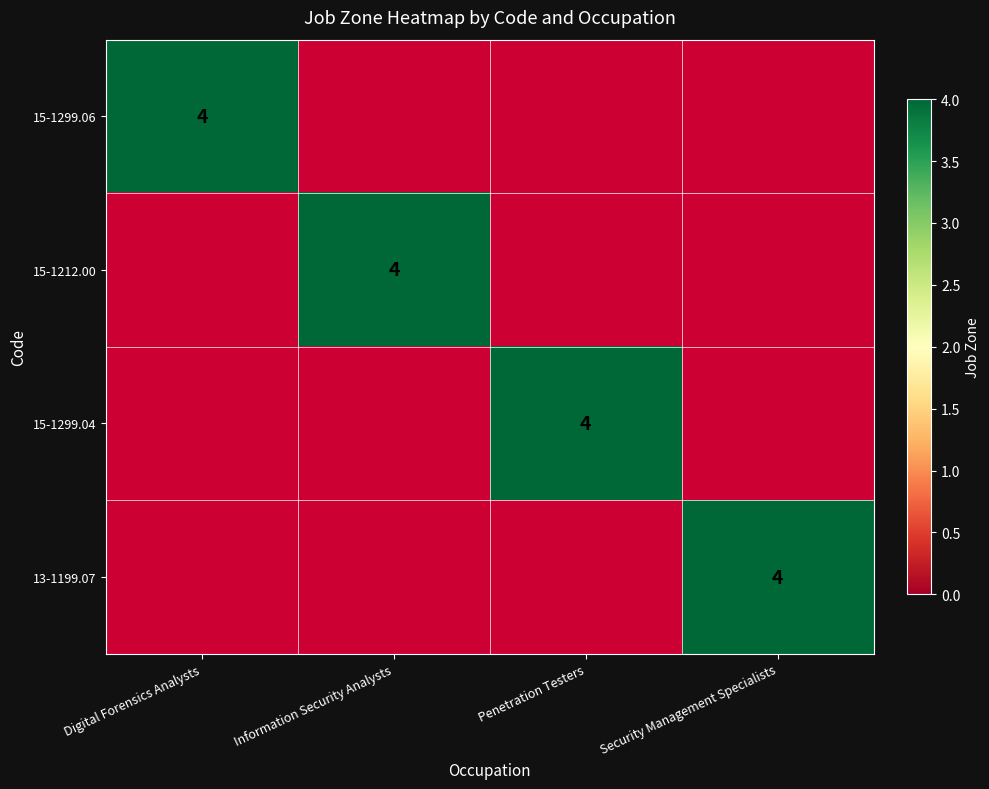

What is the total value across all series at Information Security Analysts?

4